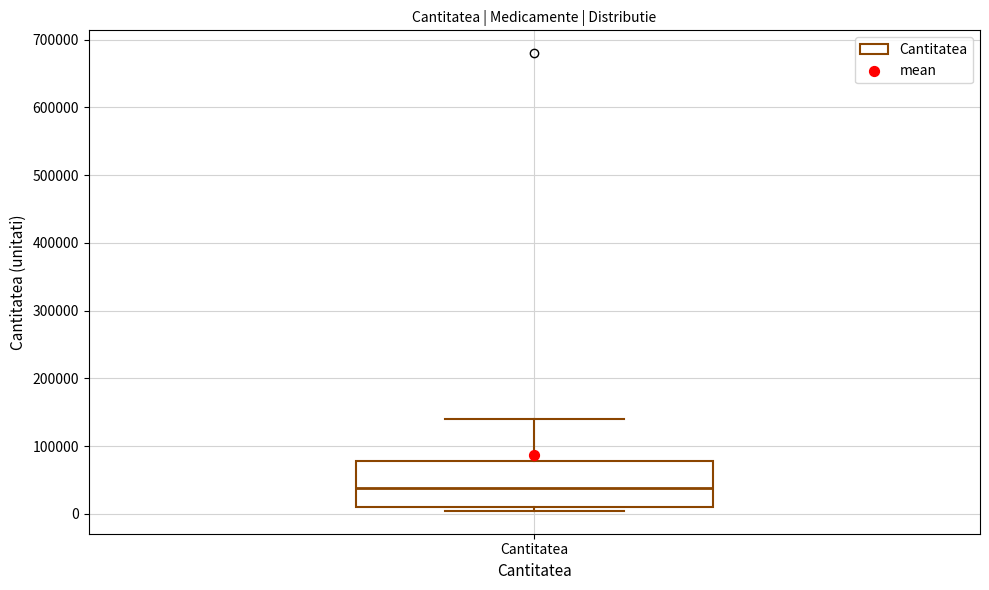

Where does the upper whisker of the box for Cantitatea end on the y-axis? The values are not printed on the chart, so give them approximately, as read against the axis.

140000